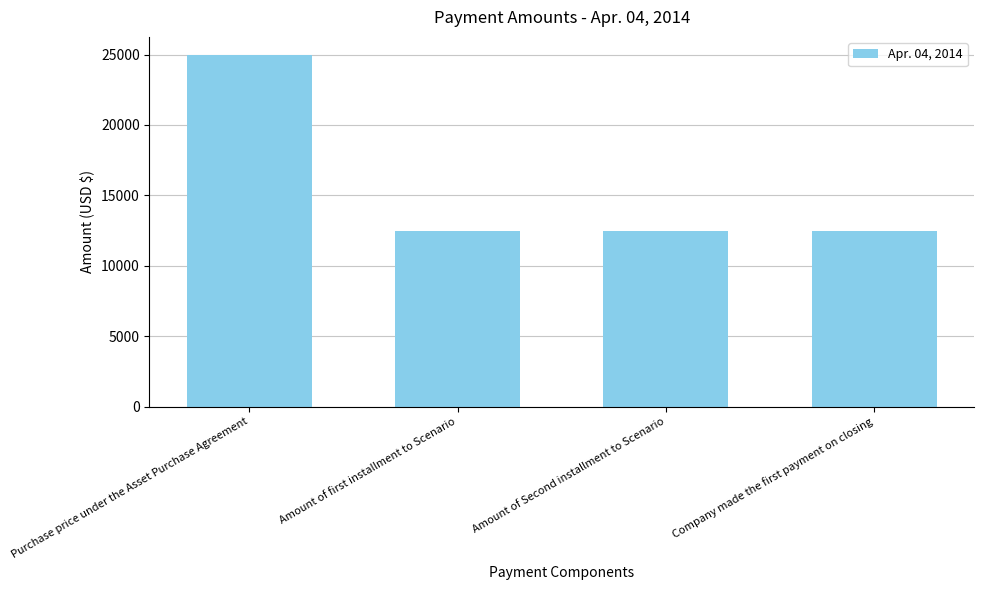

Which label corresponds to the largest value in the chart?

Purchase price under the Asset Purchase Agreement